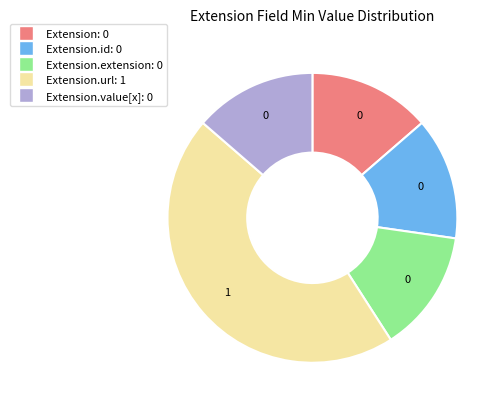

Count the number of slices in the pie.

5